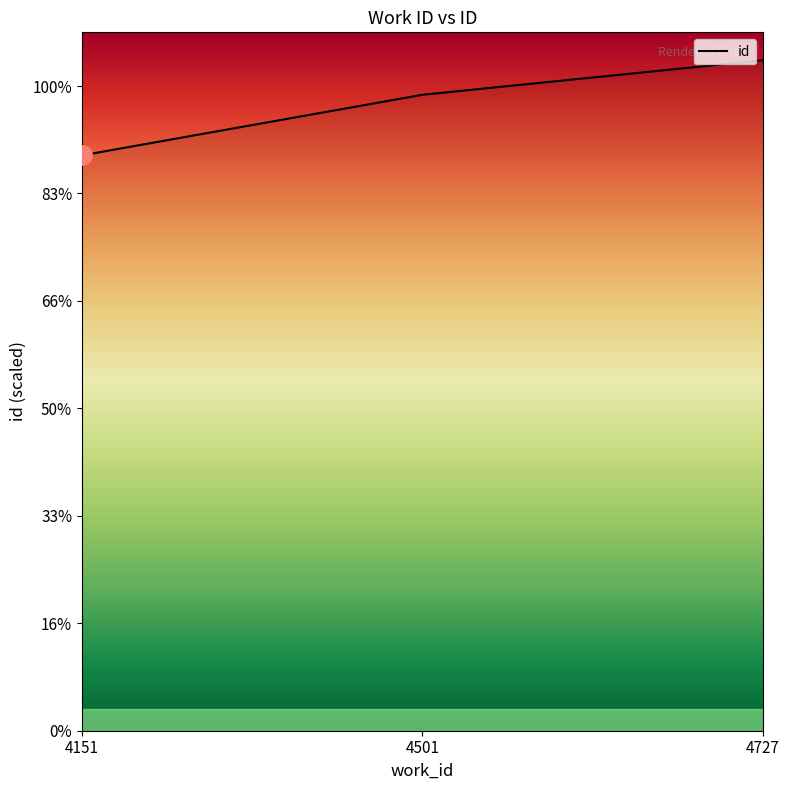

Does the chart display data point markers on the line(s)?

No